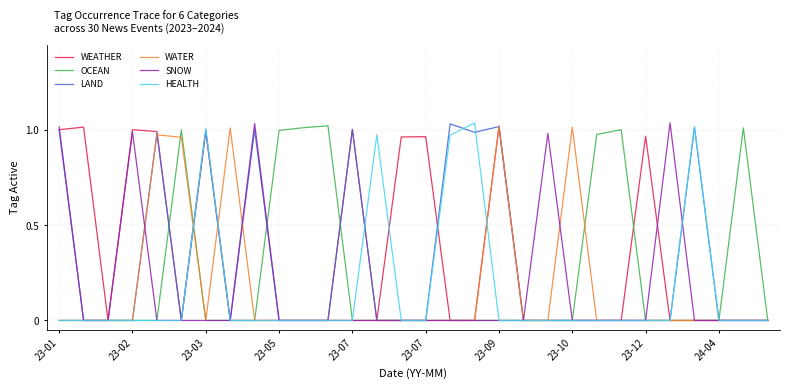

Which series has the largest total across all categories?

WEATHER